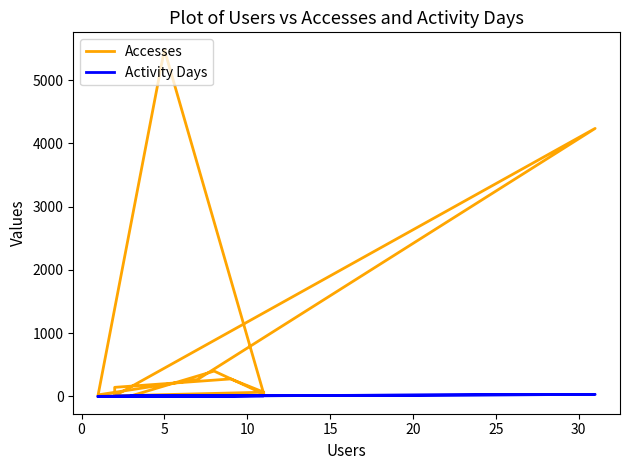

True or false: Activity Days and Accesses cross at least once.

False